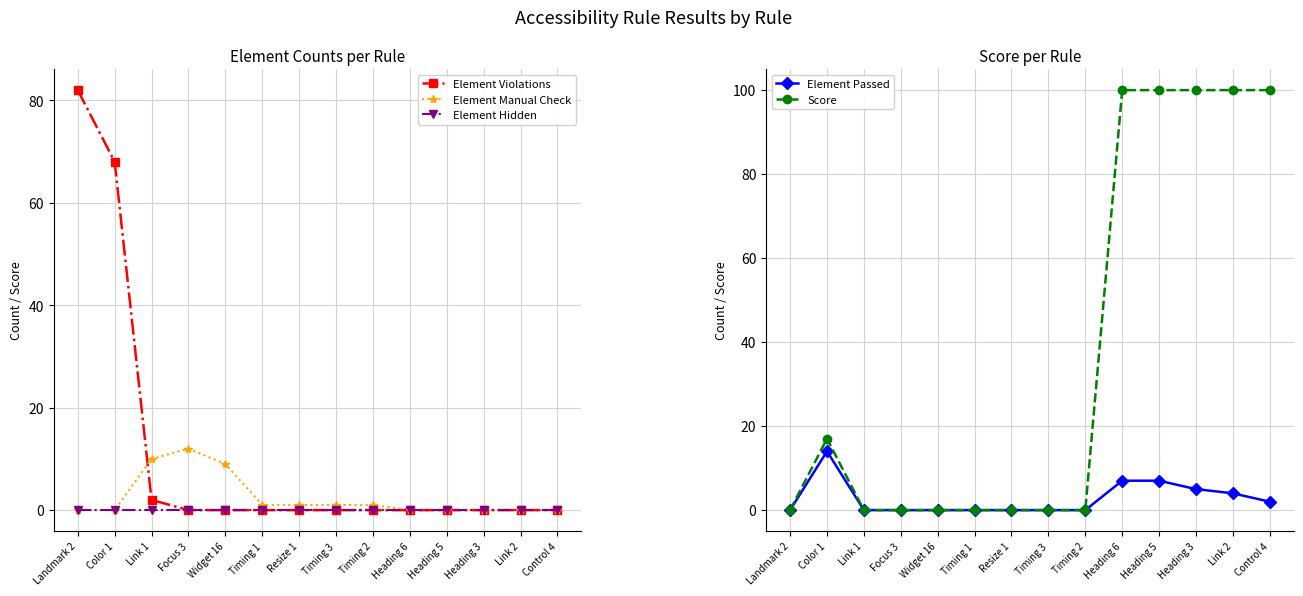

What is the value of the Element Passed point at the 11th from the left?

7